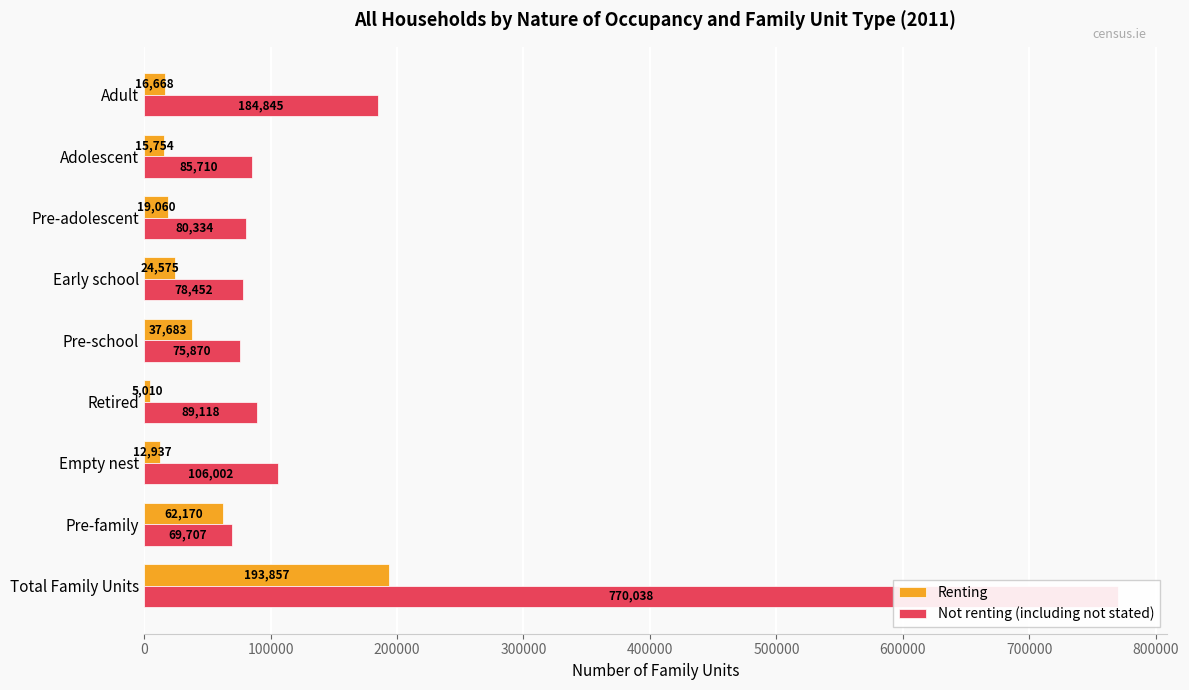

Is the value of Renting at Adolescent greater than the value of Not renting (including not stated) at Pre-adolescent?

No